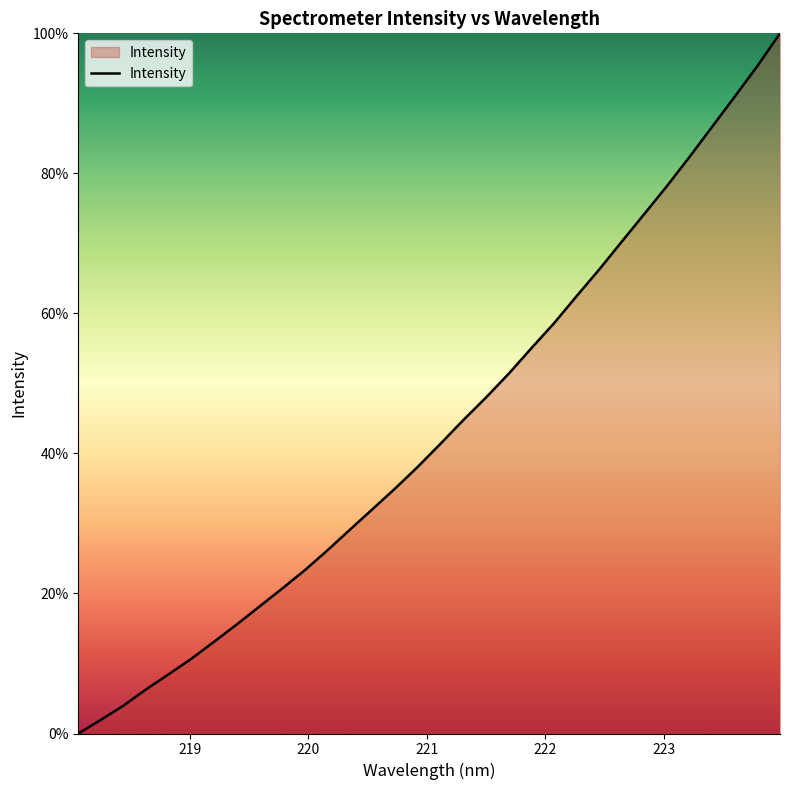

Reading right to left, list all the values displayed in this chart.

100.0	95.3	91.0	86.7	82.4	78.2	74.2	70.2	66.3	62.4	58.6	55.0	51.4	48.0	44.8	41.4	38.1	35.0	32.1	29.1	26.2	23.3	20.7	18.1	15.6	13.1	10.7	8.5	6.3	4.0	1.9	0.0